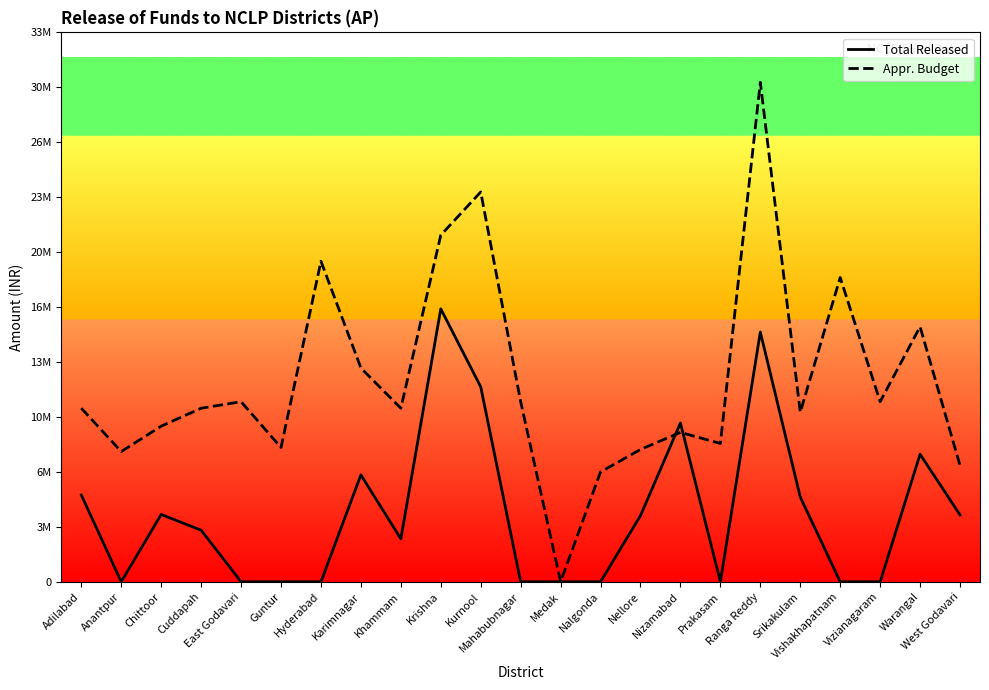

What are all the series names shown in the legend?

Total Released, Appr. Budget